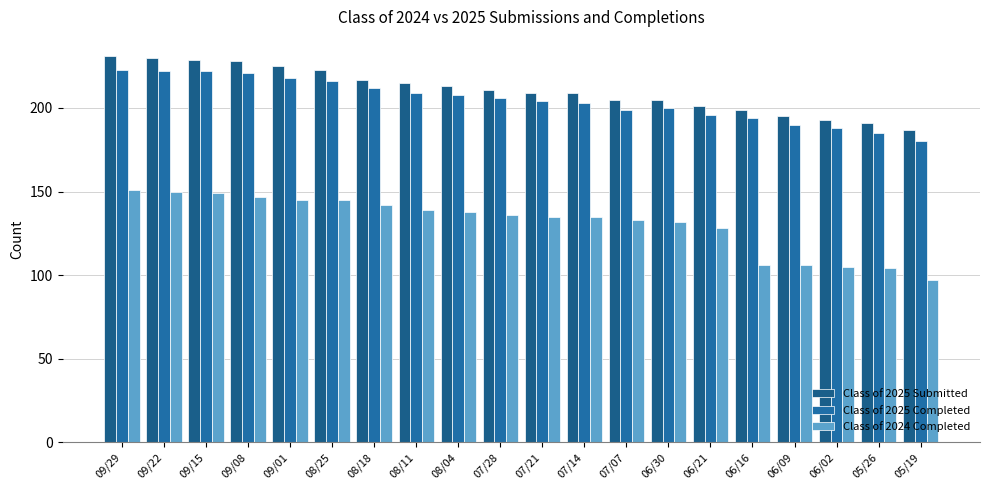

What is the minimum value shown in the chart?

97